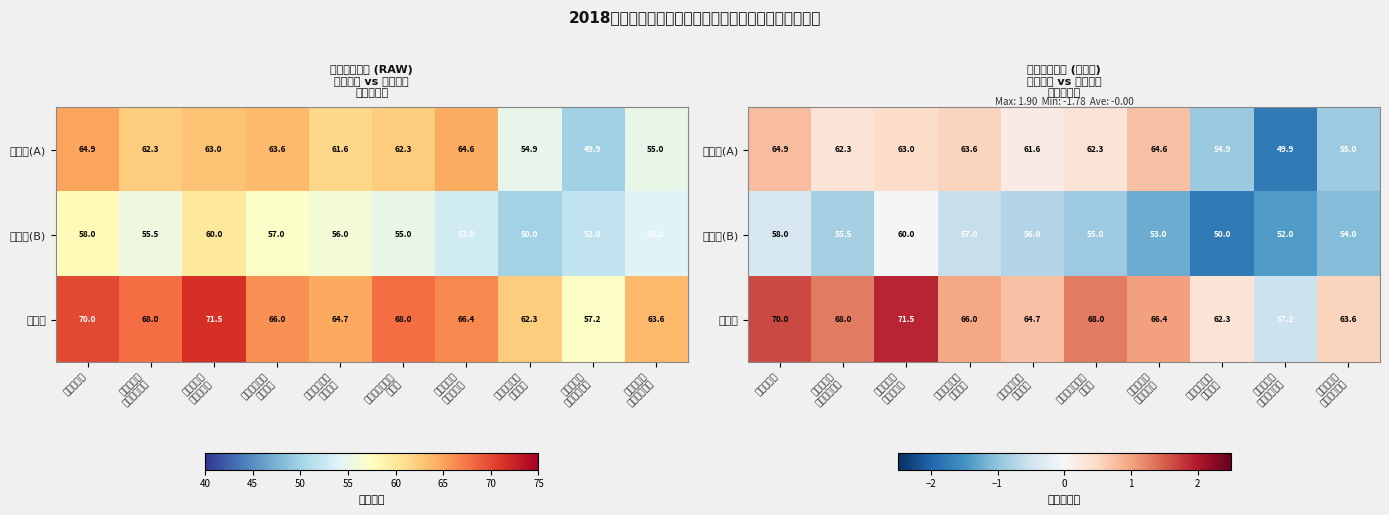

List the series in order of their peak value, highest first.

专业类, 综合类(A), 综合类(B)